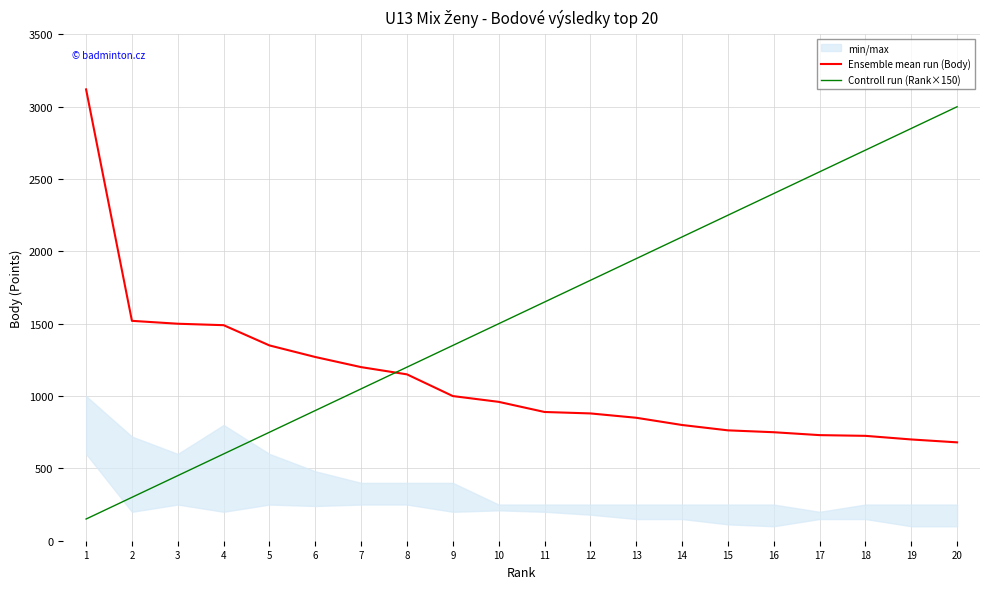

How many data points in Controll run (Rank×150) are above 1650?

9